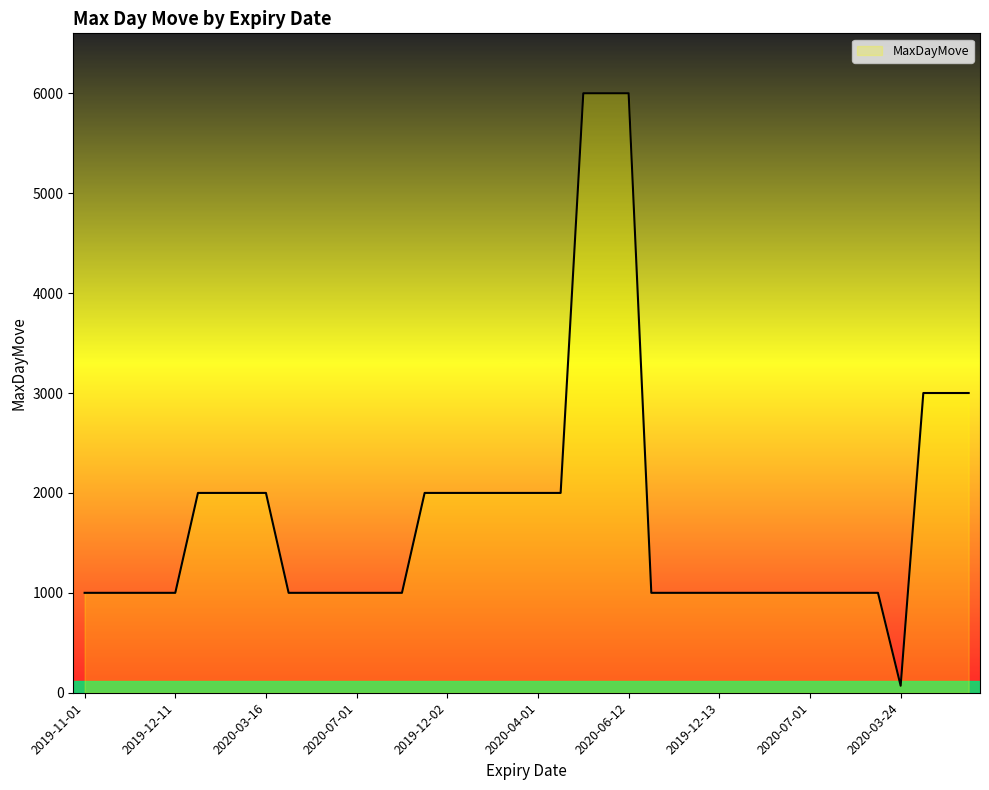

What is the difference between the maximum and minimum values?

5930